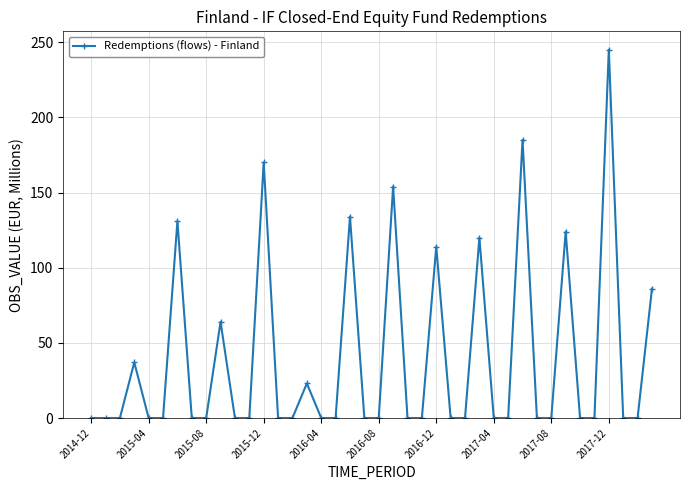

True or false: the data has more than 1 interior local peaks.

True